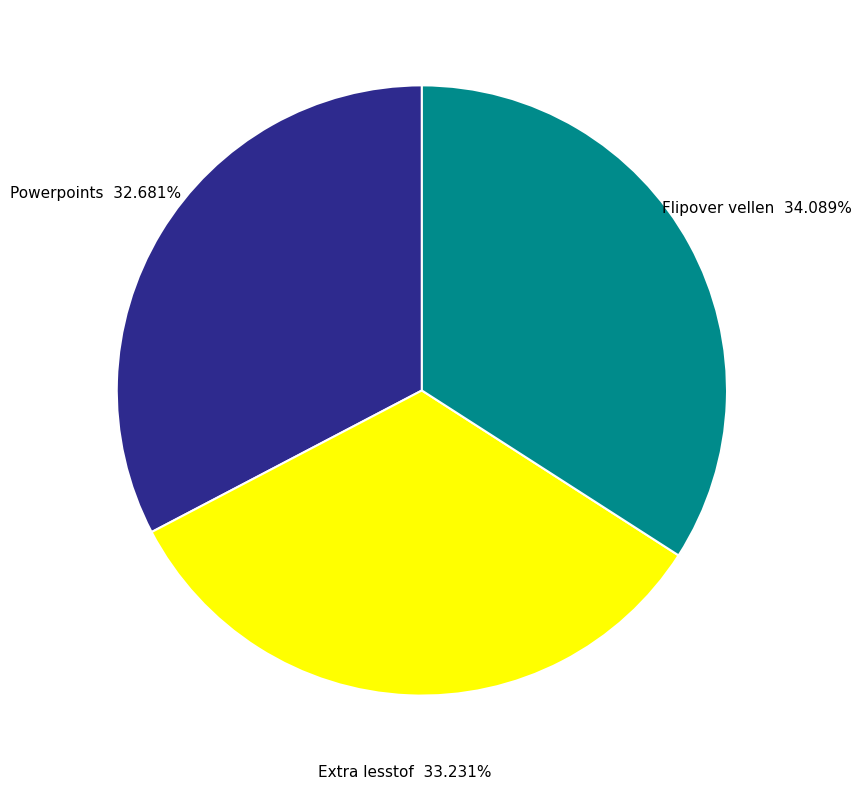

Does Flipover vellen represent more than half of the total?

No